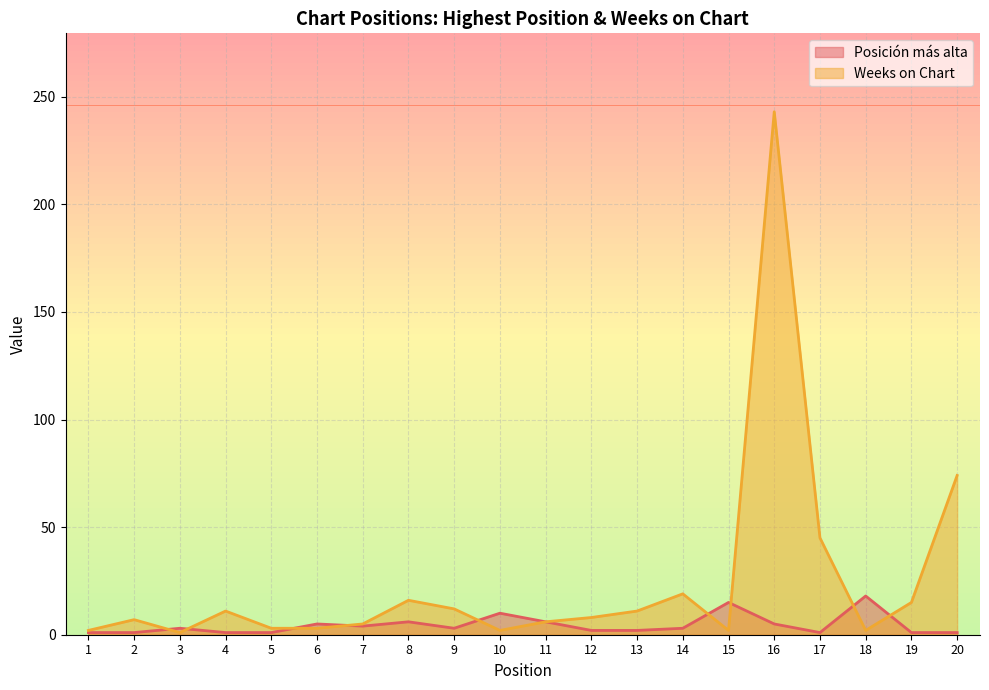

Which series has the widest spread of values?

Weeks on Chart